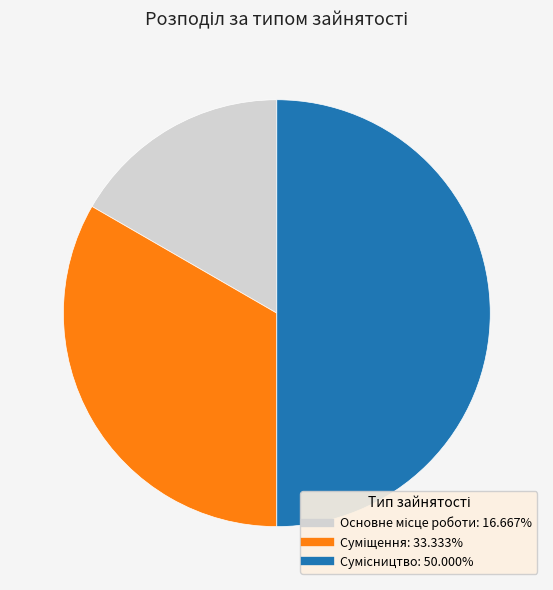

What is the smallest slice in the pie chart?

Основне місце роботи